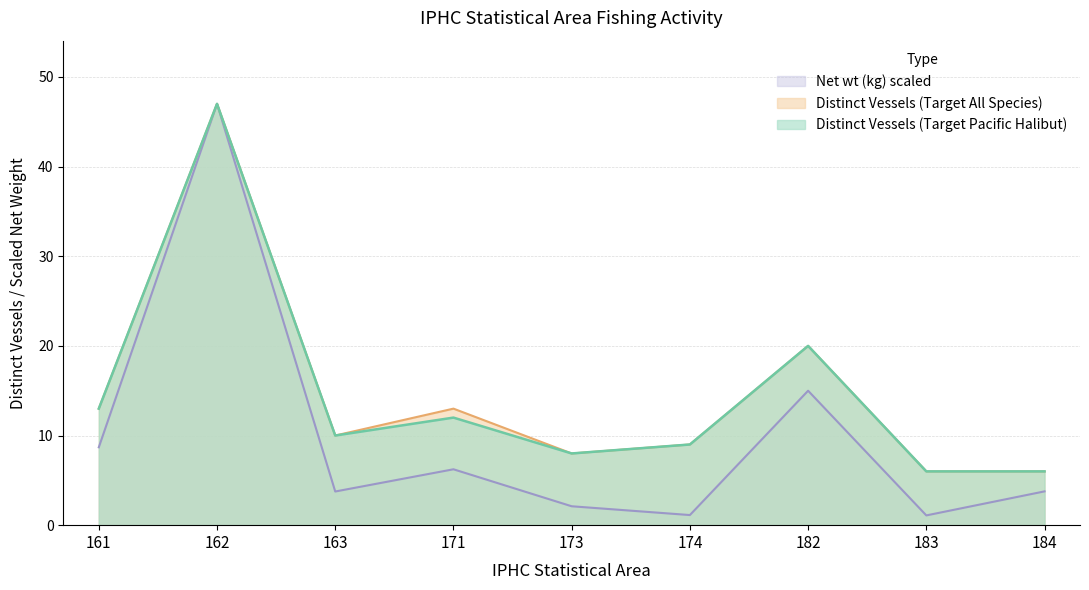

How many data points does each series have?

9